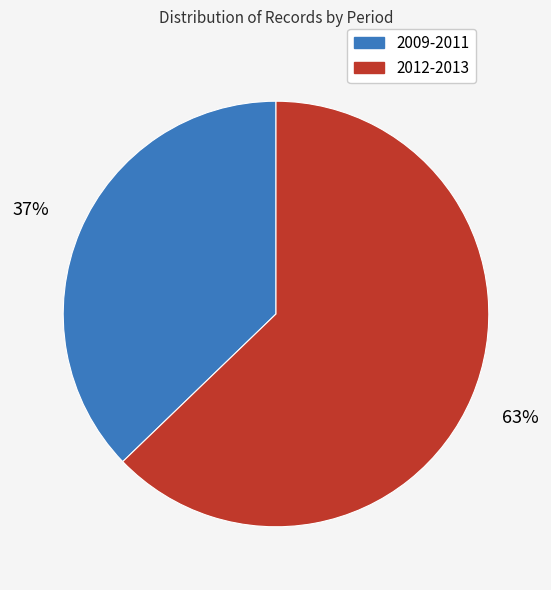

To the nearest percent, what is the average slice percentage?

50%